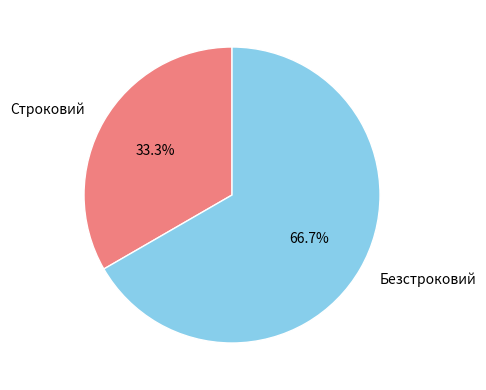

Which has a higher value, Строковий or Безстроковий?

Безстроковий